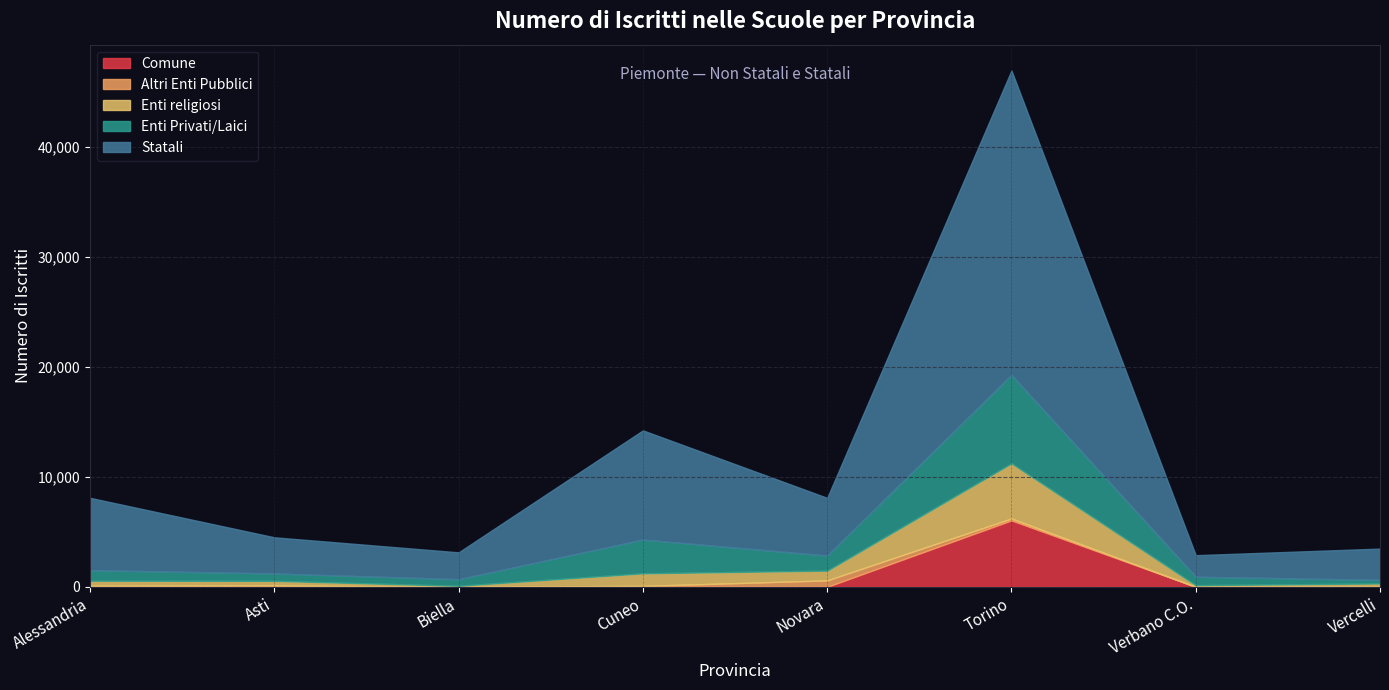

Where is the first local maximum for Enti Privati/Laici?

Cuneo